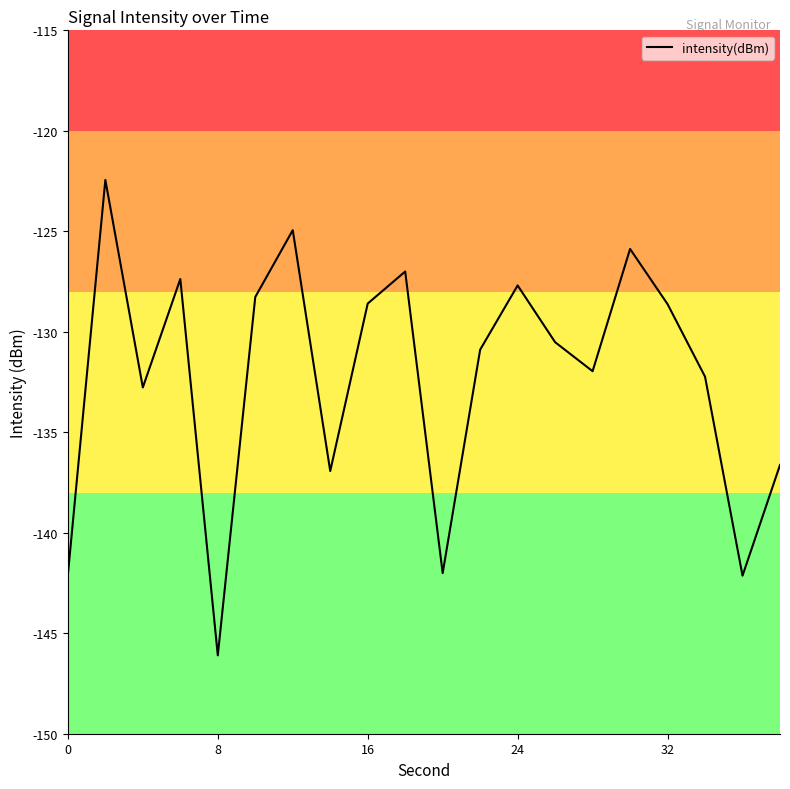

What is the difference between the maximum and minimum values?

23.7